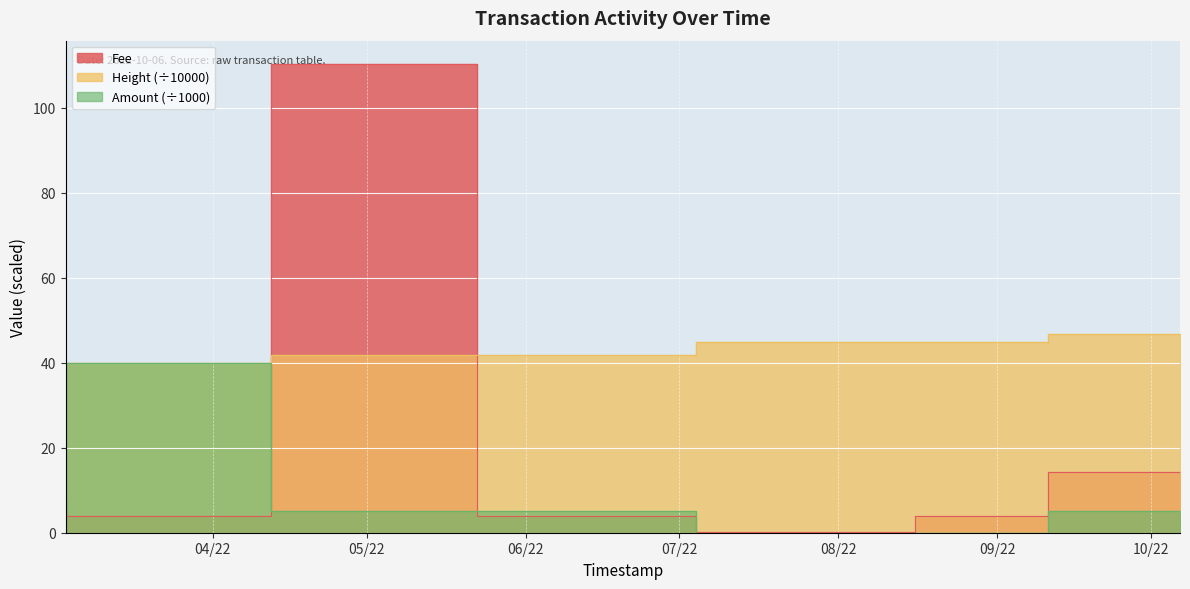

What is the difference between the highest and lowest values at 2022-05-22 10:46:01?

105.2